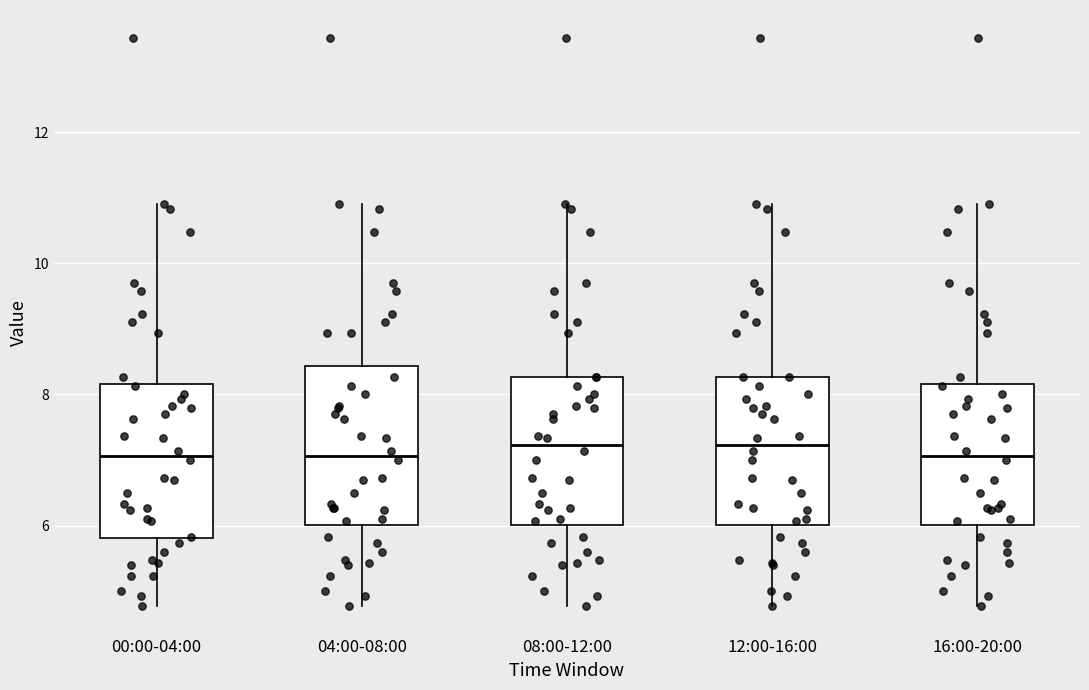

Where does the median line of the box for 16:00-20:00 sit on the y-axis? The values are not printed on the chart, so give them approximately, as read against the axis.

7.0